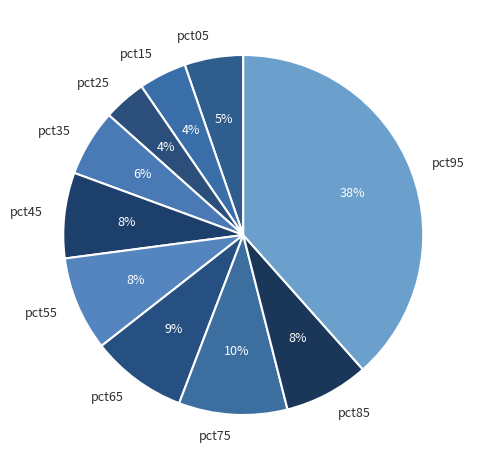

Does pct95 represent more than half of the total?

No